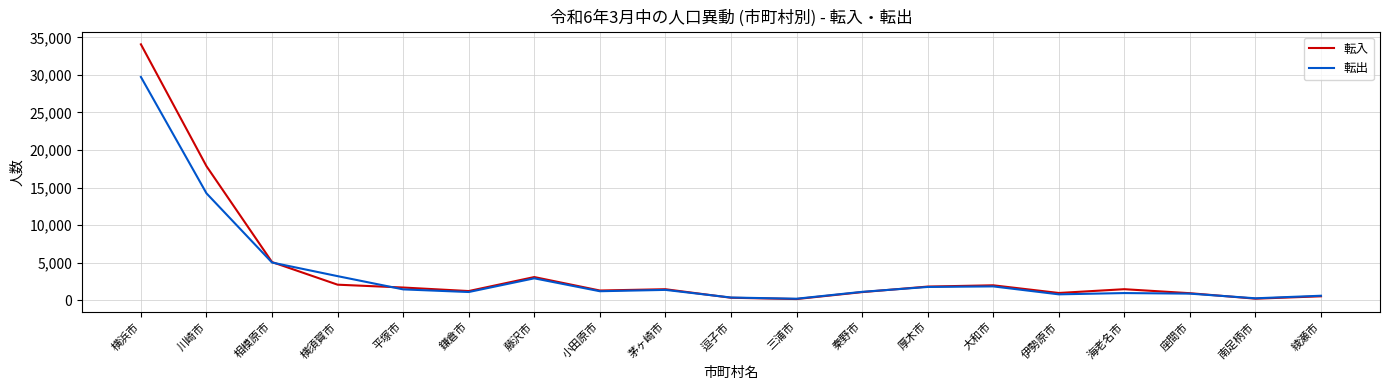

What is the average value of the 転出 series?

3617